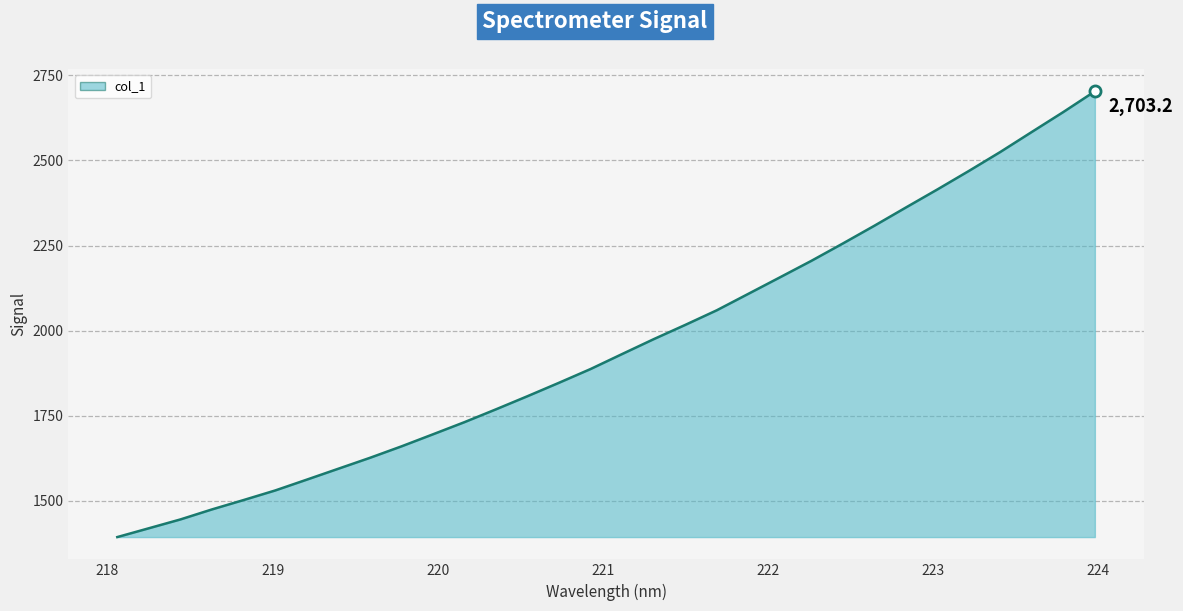

What is the difference between the maximum and minimum values?

1310.1